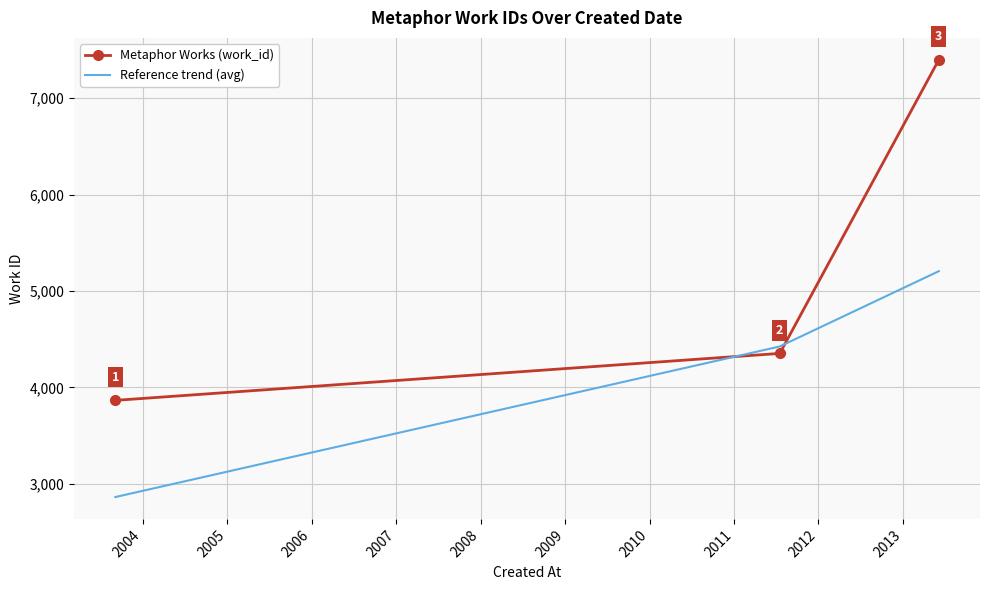

Rank the series by their maximum value, from lowest to highest.

Reference trend (avg), Metaphor Works (work_id)